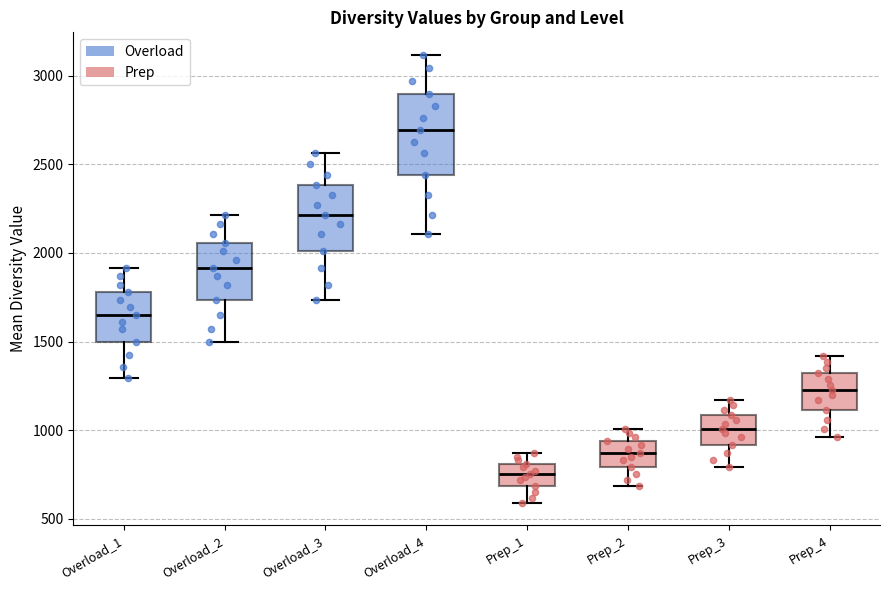

Reading left to right, transcribe this box plot: for each box, give where its median line is, the range the box spans, and where its two whiskers end, as read against the y-axis. The values are not printed on the chart, so give them approximately, as read against the axis.

Overload_1: median 1650, box 1500 to 1800, whiskers 1300 to 1900
Overload_2: median 1900, box 1750 to 2050, whiskers 1500 to 2200
Overload_3: median 2200, box 2000 to 2400, whiskers 1750 to 2550
Overload_4: median 2700, box 2450 to 2900, whiskers 2100 to 3100
Prep_1: median 750, box 700 to 800, whiskers 600 to 850
Prep_2: median 850, box 800 to 950, whiskers 700 to 1000
Prep_3: median 1000, box 900 to 1100, whiskers 800 to 1150
Prep_4: median 1250, box 1100 to 1300, whiskers 950 to 1400